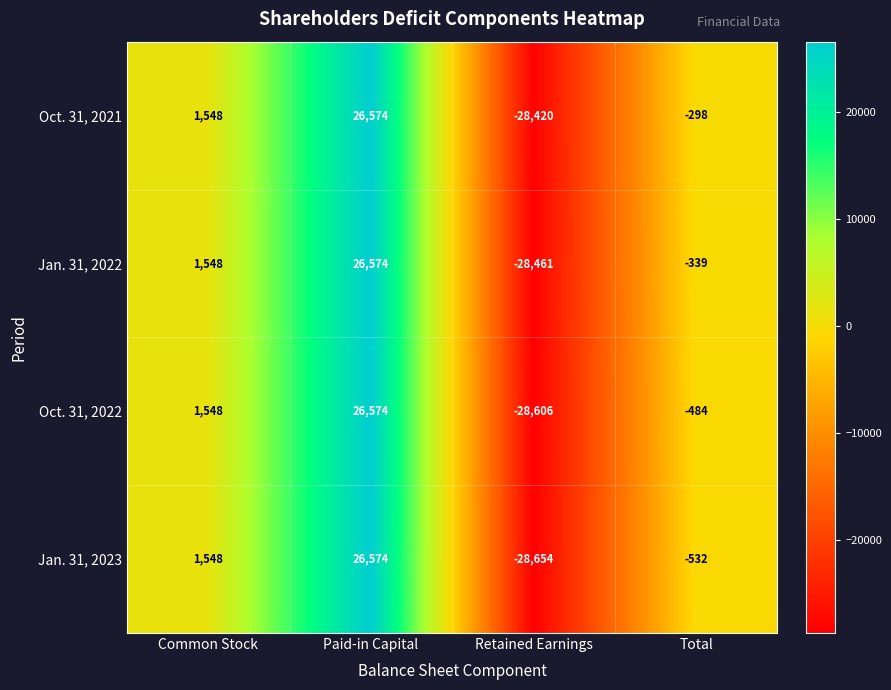

Which series has the largest range (max minus min)?

Jan. 31, 2023